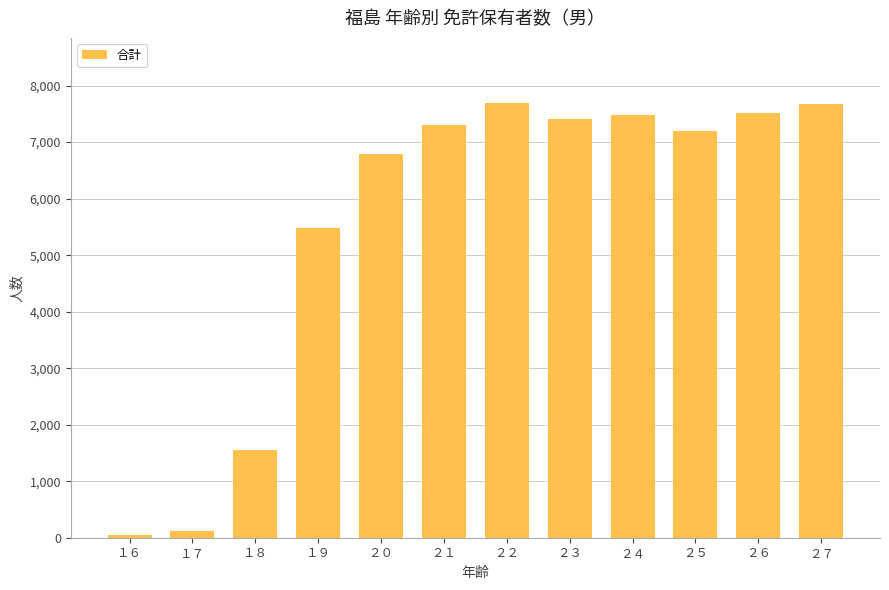

What is the greatest value displayed?

7691